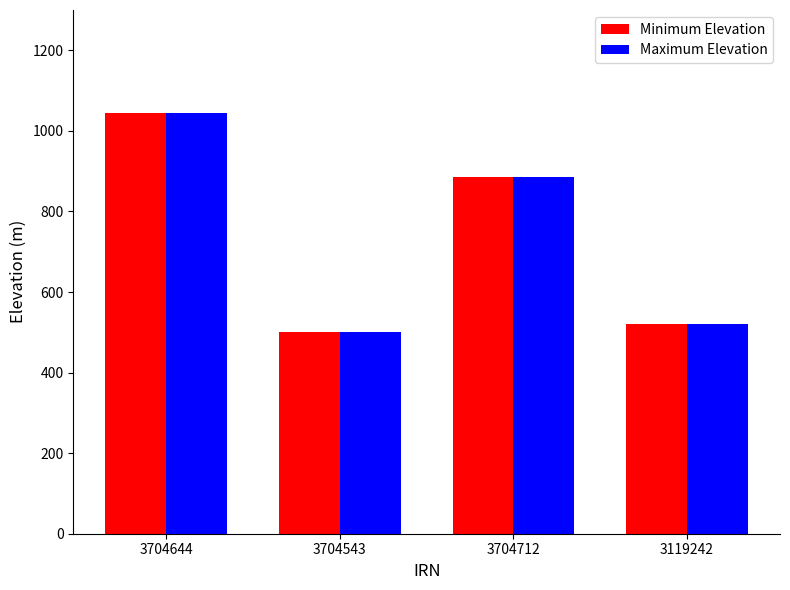

Reading left to right, list all the values displayed in this chart.

Minimum Elevation: 3704644=1044	3704543=500	3704712=886	3119242=520
Maximum Elevation: 3704644=1044	3704543=500	3704712=886	3119242=520